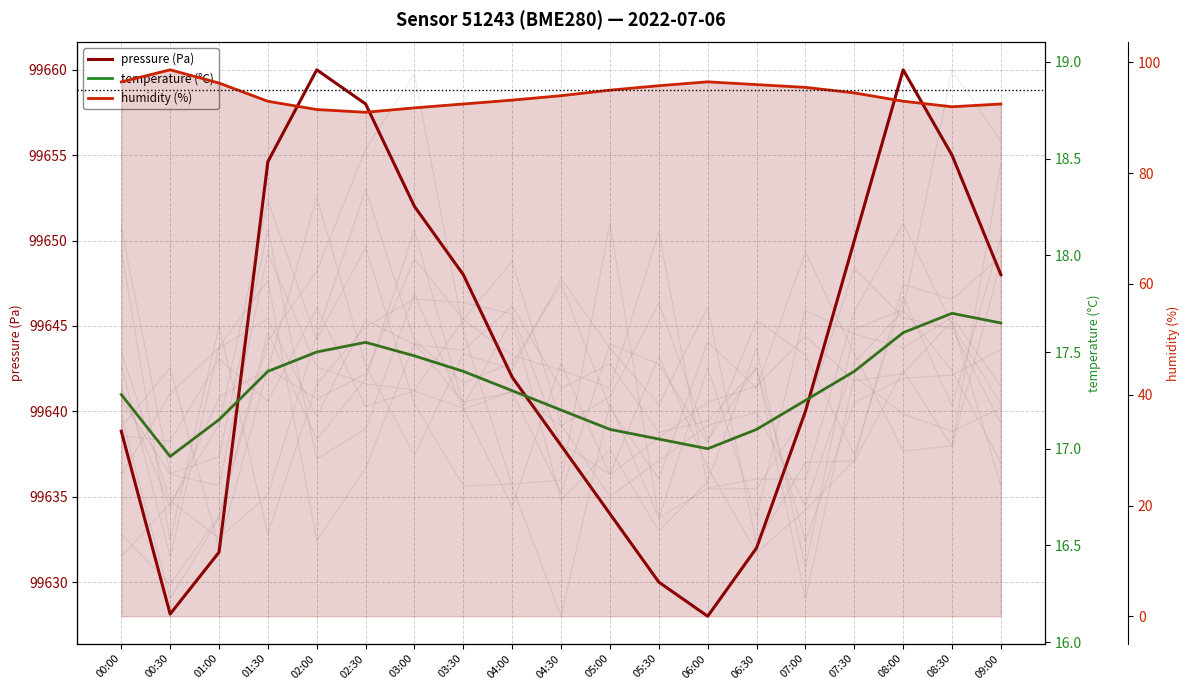

What are all the series names shown in the legend?

pressure (Pa), temperature (°C), humidity (%)